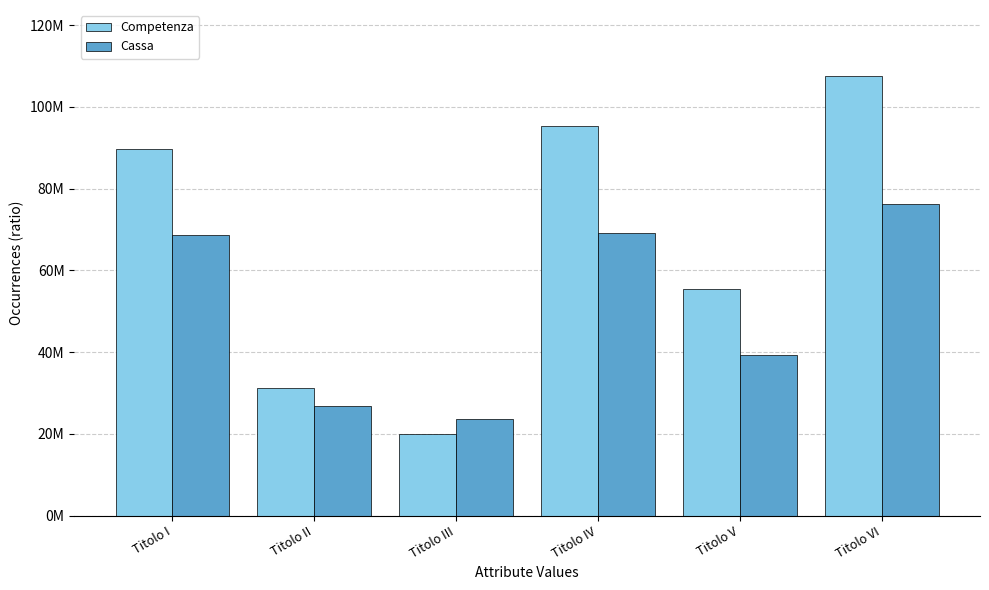

What are all the series names shown in the legend?

Competenza, Cassa